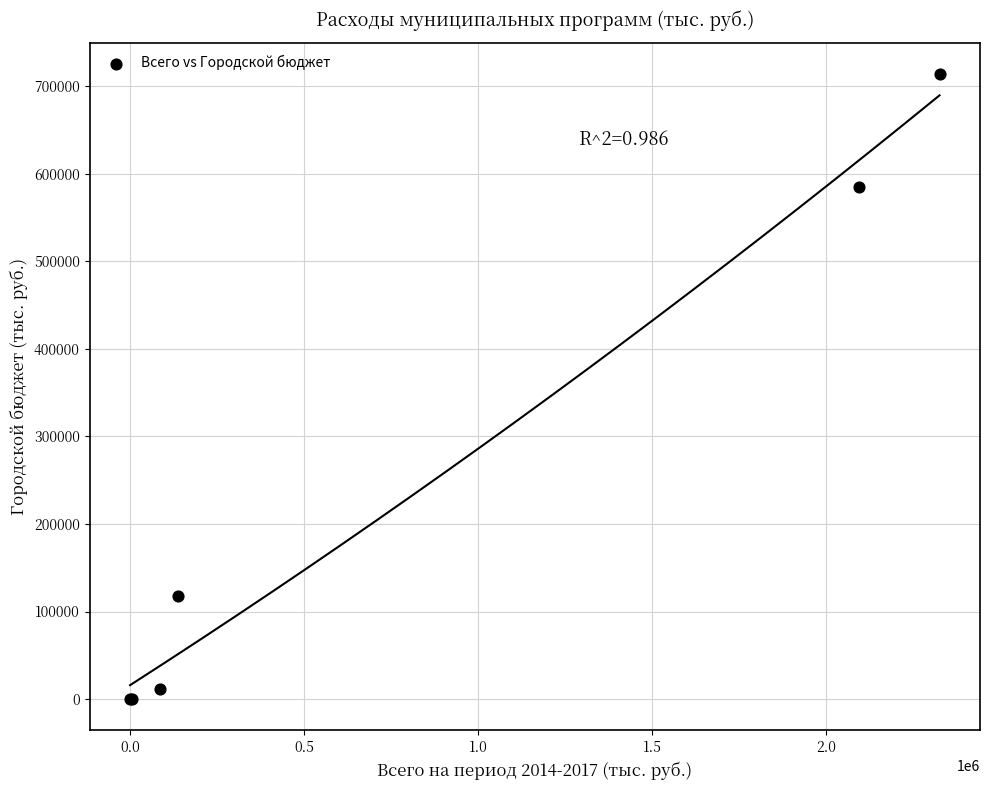

What Y value in the scatter plot is closest to 356876?

584980.4